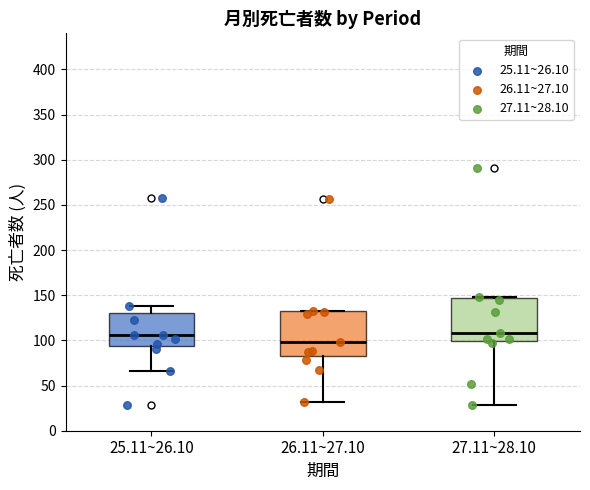

Reading left to right, read every box against the y-axis: the position of its median line, the range the box covers, and the ends of its whiskers. The values are not printed on the chart, so give them approximately, as read against the axis.

25.11~26.10: median 105, box 95 to 130, whiskers 65 to 140
26.11~27.10: median 100, box 85 to 135, whiskers 30 to 135
27.11~28.10: median 110, box 100 to 145, whiskers 30 to 150